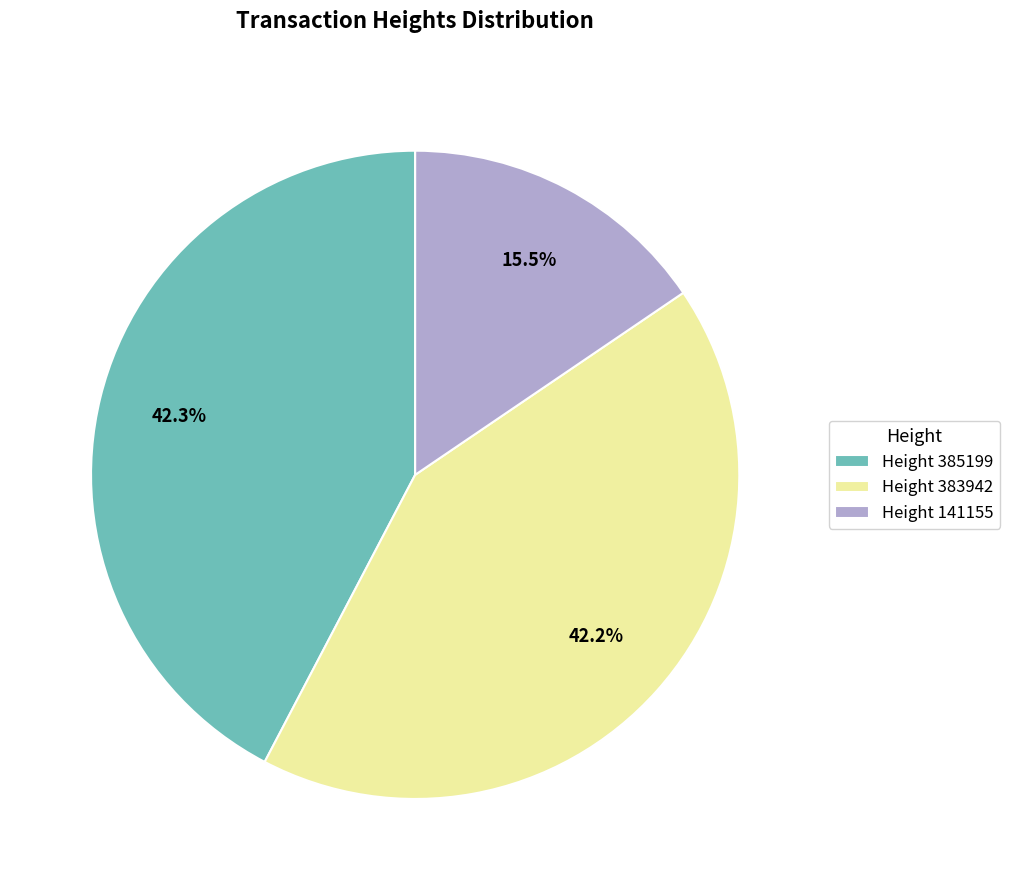

Do Height 385199 and Height 141155 together represent more than half of the pie?

Yes